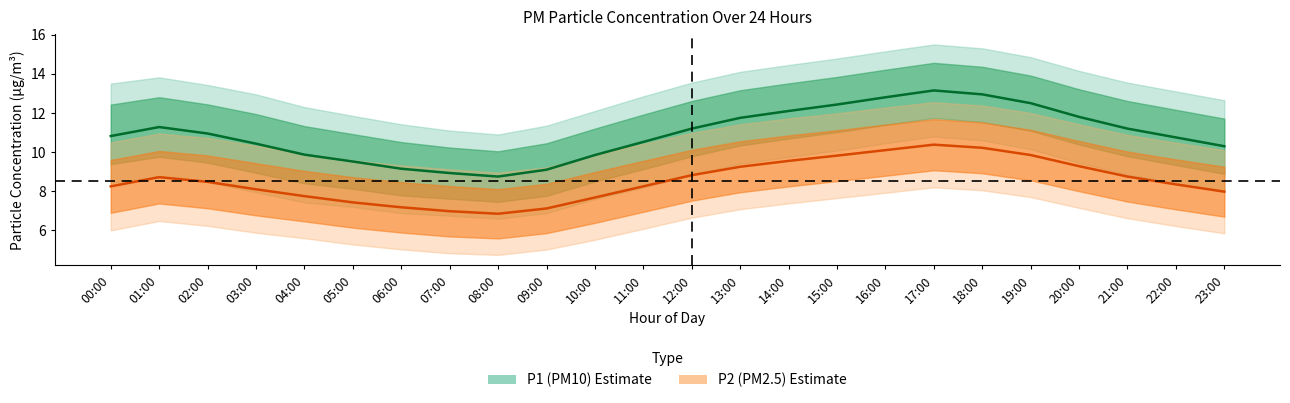

How many lines are shown in the chart?

2